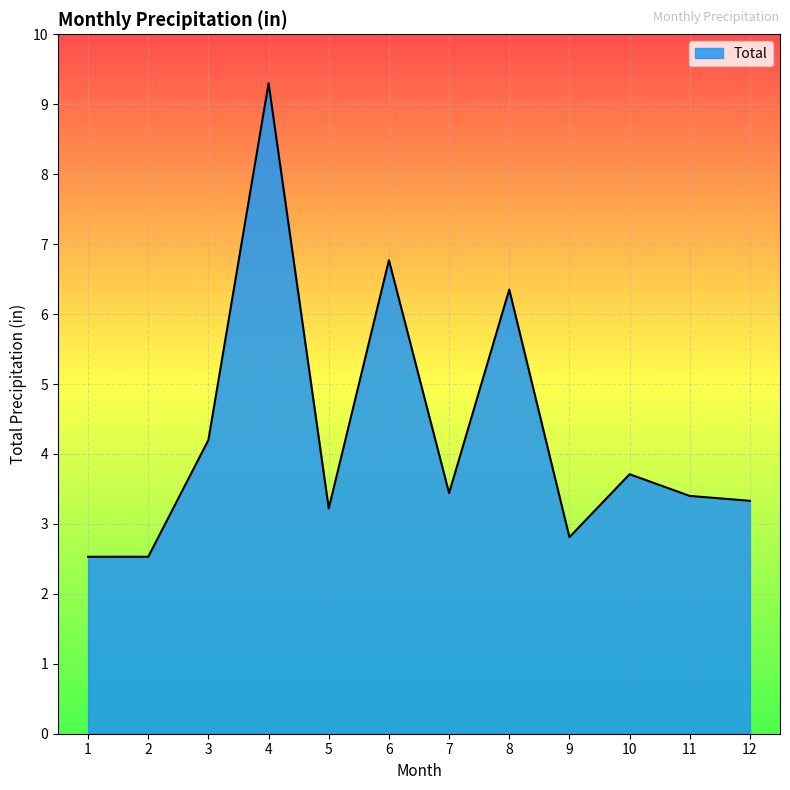

Approximately how many times larger is the value at 2 compared to 11?

0.7